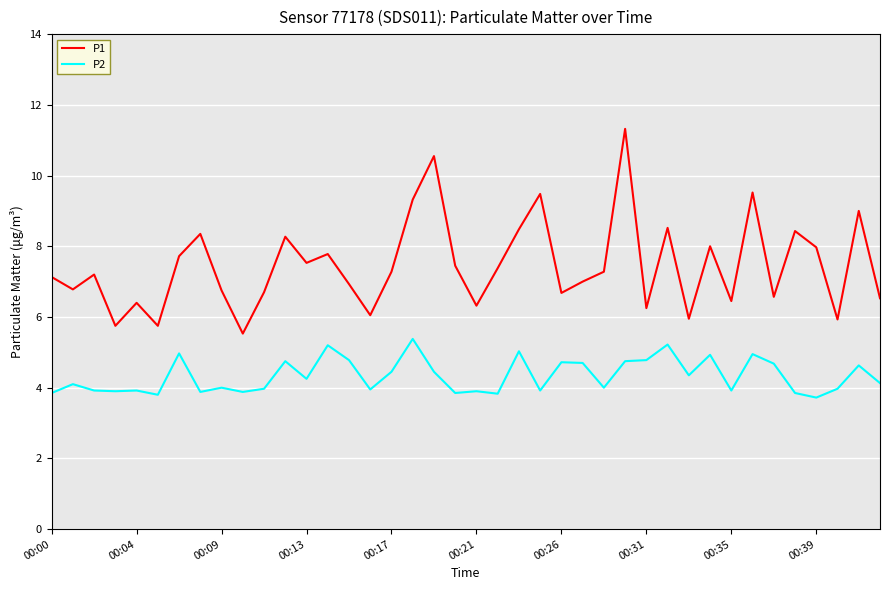

Which series has the largest range (max minus min)?

P1